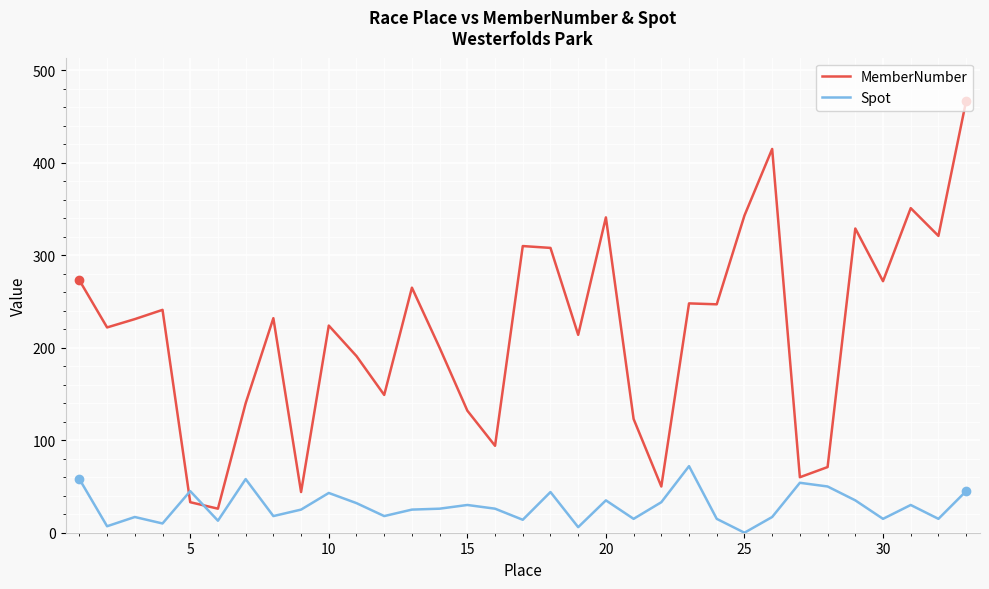

True or false: Spot has more than 0 interior local peaks.

True